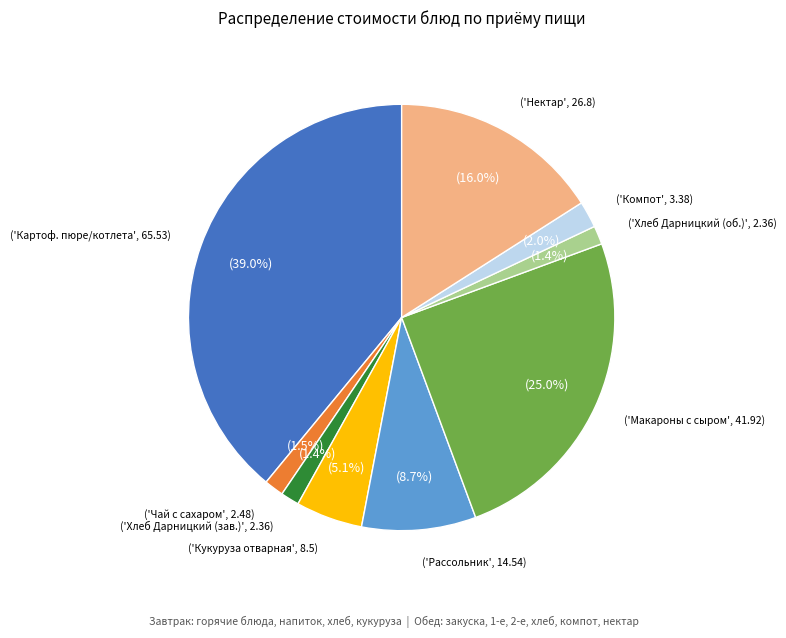

Is there a majority slice in this chart?

No